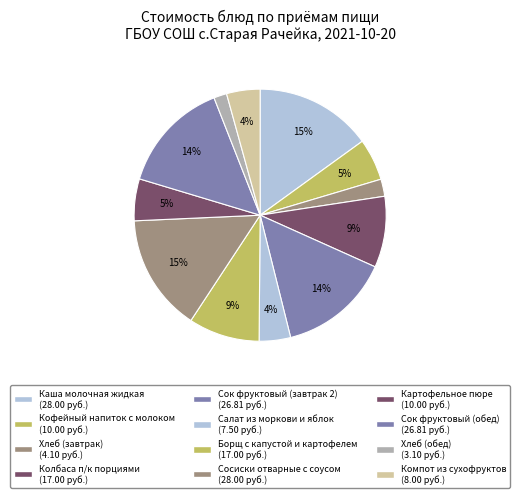

The Хлеб (завтрак) slice represents 10% of the pie. True or false?

False